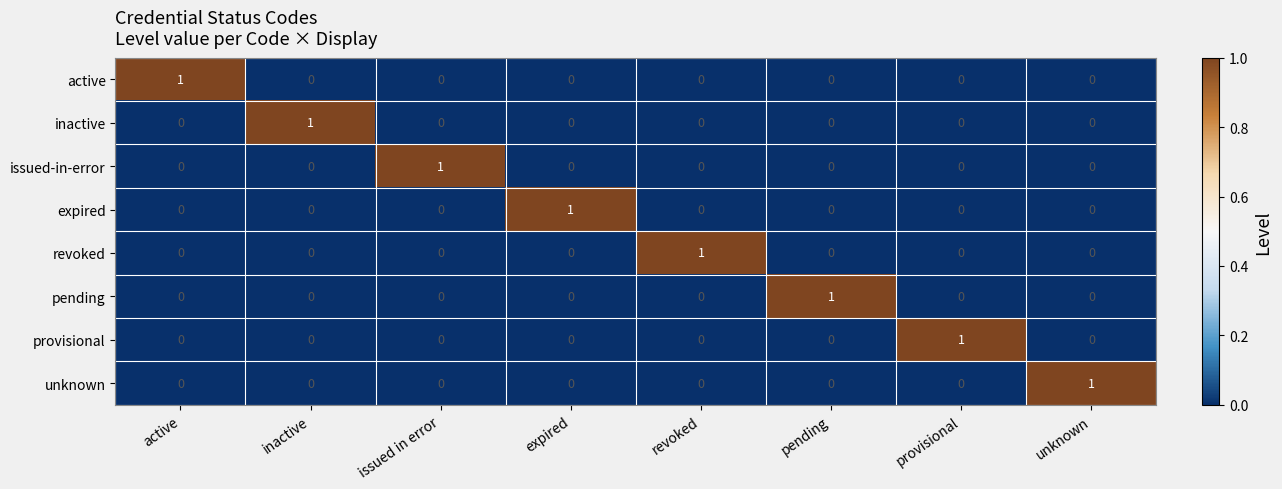

What is the total value across all series at issued in error?

1